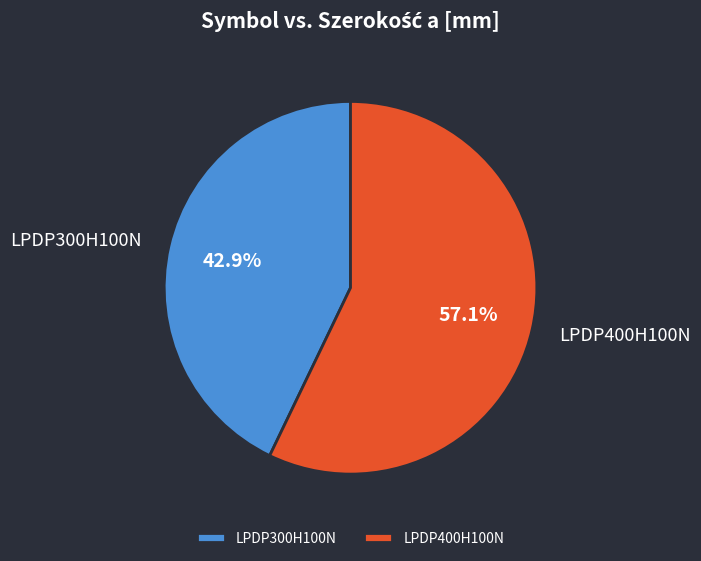

To the nearest percent, what percentage of the pie is LPDP300H100N?

43%